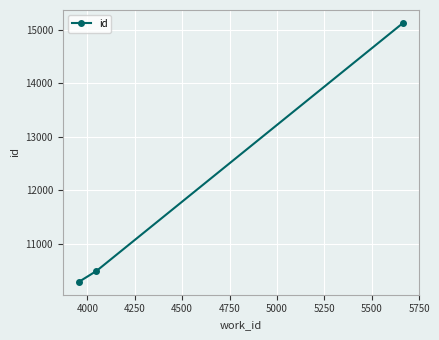

What is the sum of all values?

35901